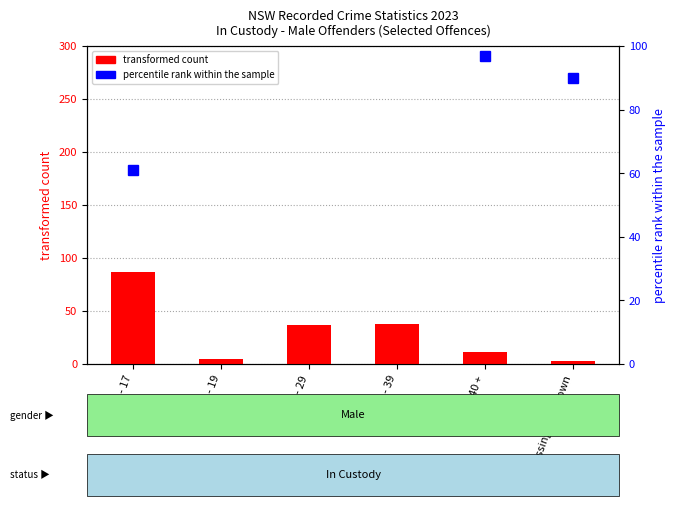

Is the value of transformed count at 20 - 29 greater than the value of percentile rank within the sample at 20 - 29?

No